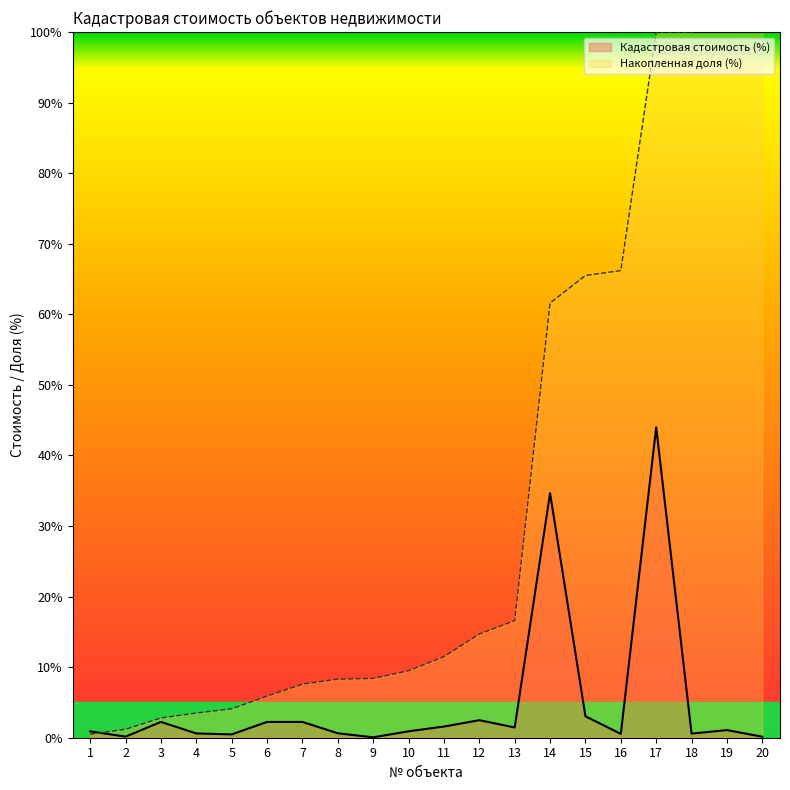

The Кадастровая стоимость series shows 0.4 at 11. True or false?

False